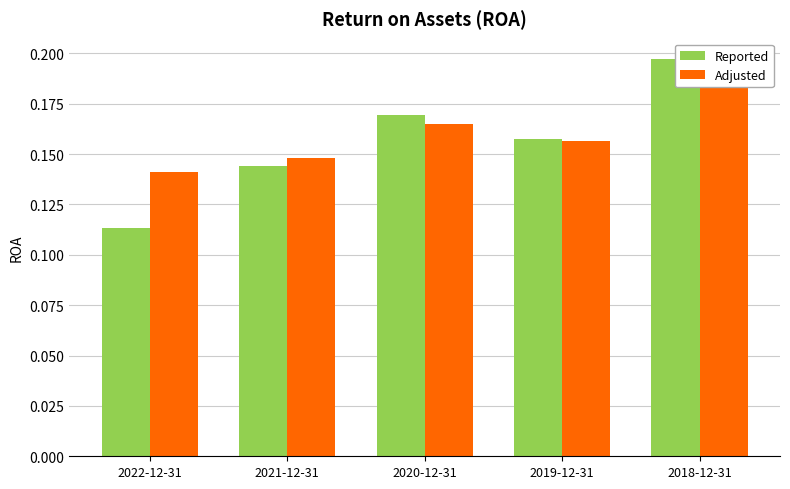

Reading left to right, transcribe all the data shown in this chart.

Reported: 0.1	0.1	0.2	0.2	0.2
Adjusted: 0.1	0.1	0.2	0.2	0.2